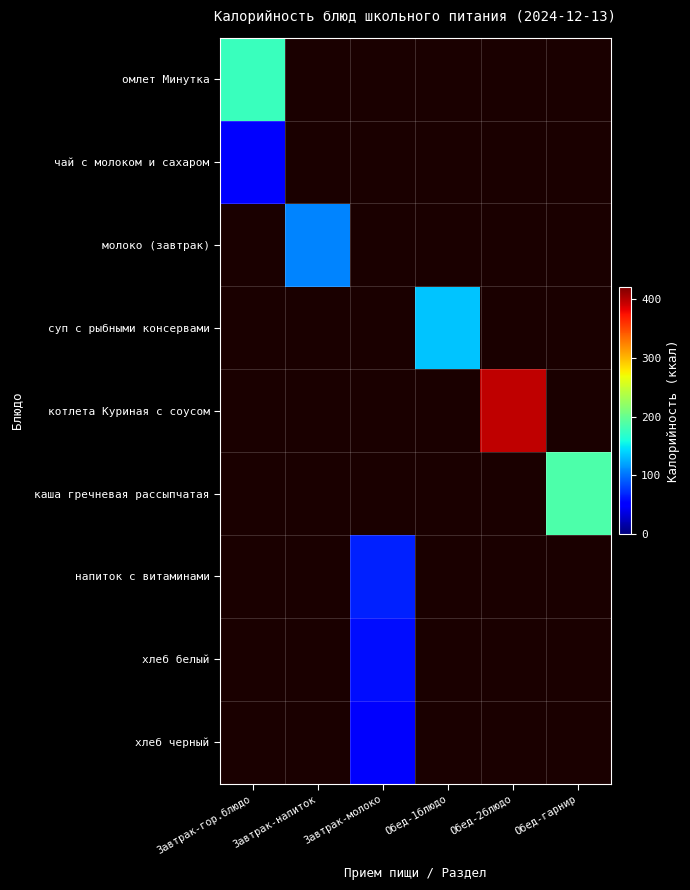

What is the smallest value displayed?

46.0